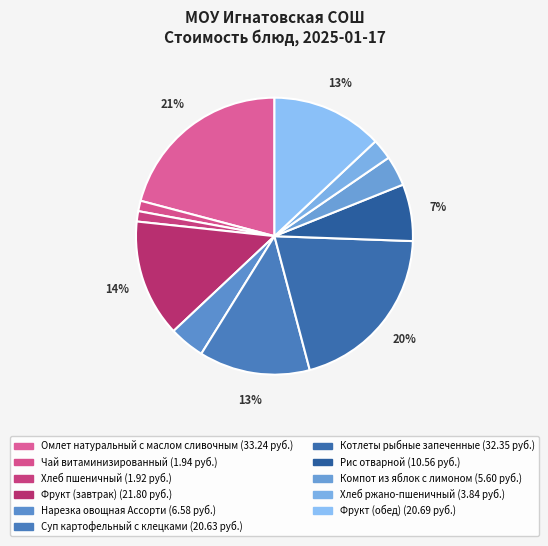

To the nearest percent, what is the combined percentage of Омлет натуральный с маслом сливочным and Котлеты рыбные запеченные?

41%